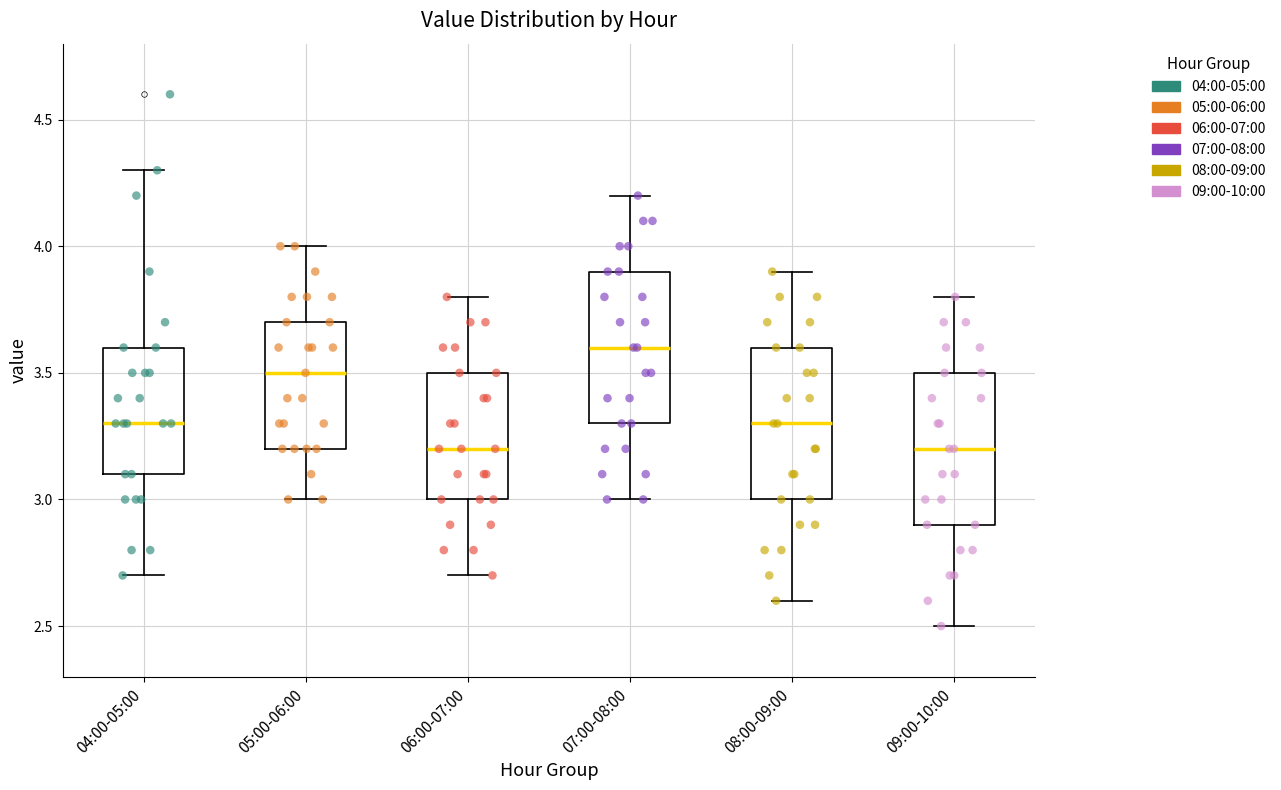

Which box's median line is the highest?

07:00-08:00